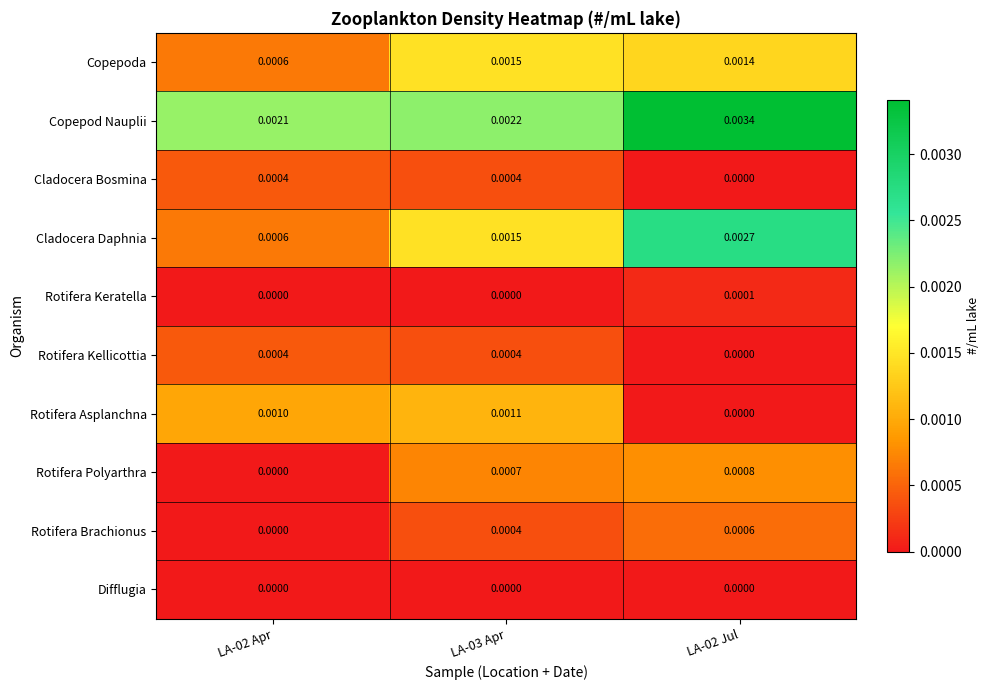

Is the value of Rotifera Kellicottia at LA-02 Apr greater than the value of Copepoda at LA-02 Apr?

No